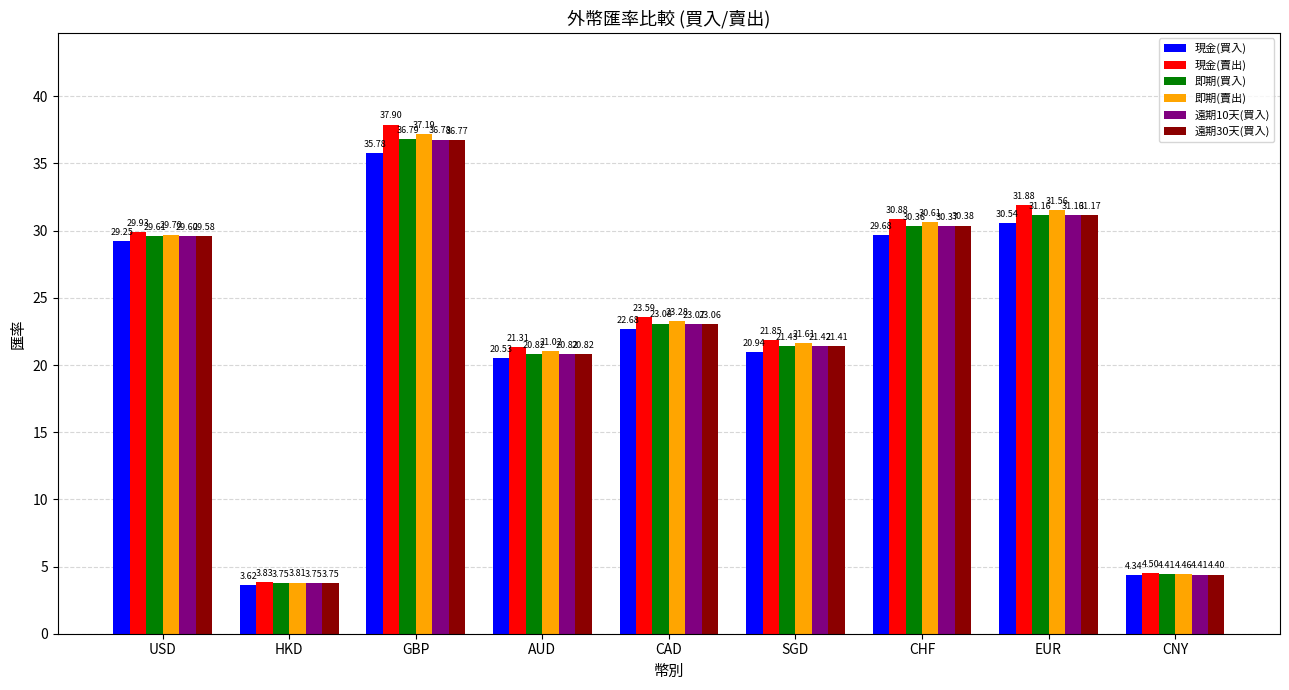

What is the label of the 8th bar from the left?

EUR